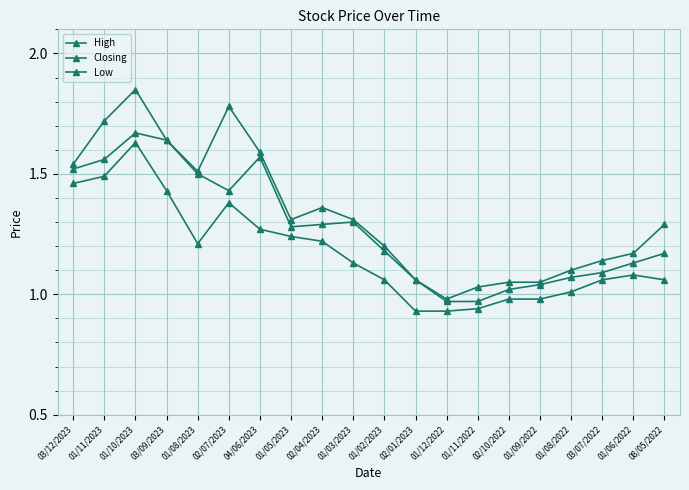

What is the minimum value for Closing?

1.0